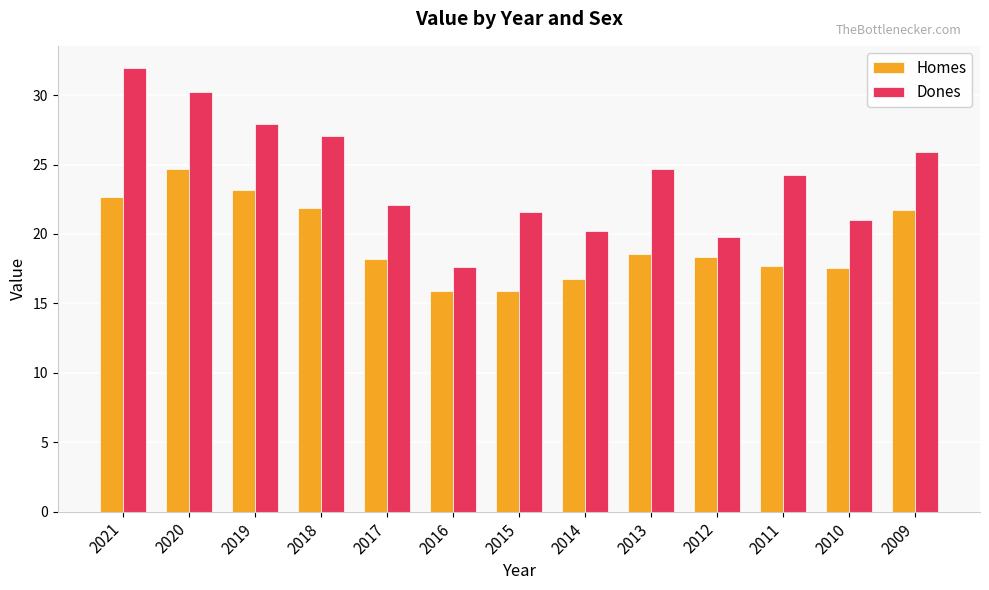

How many groups of bars are there?

13